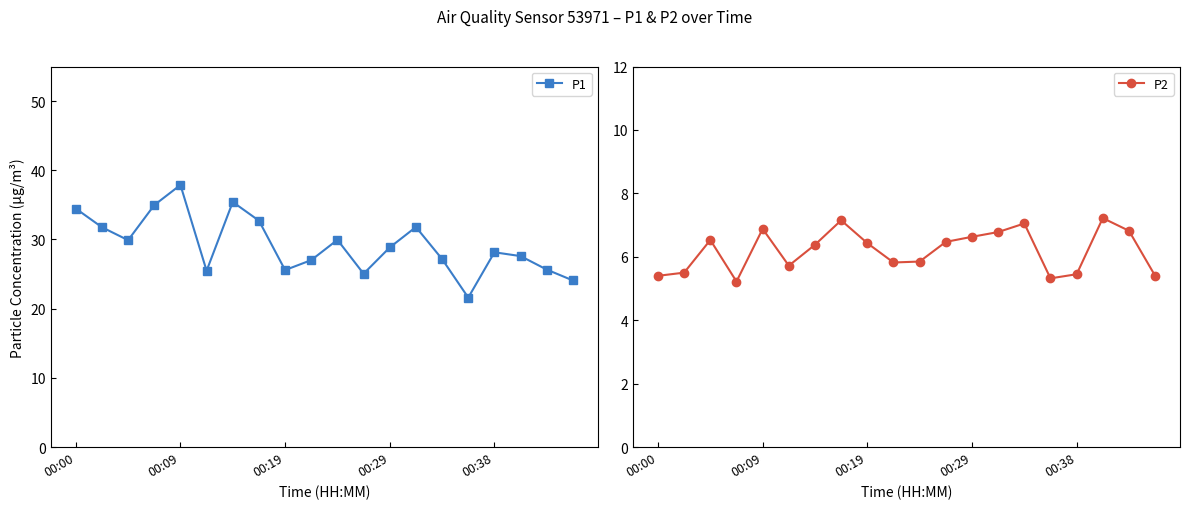

How many values in the P2 series exceed 6?

11